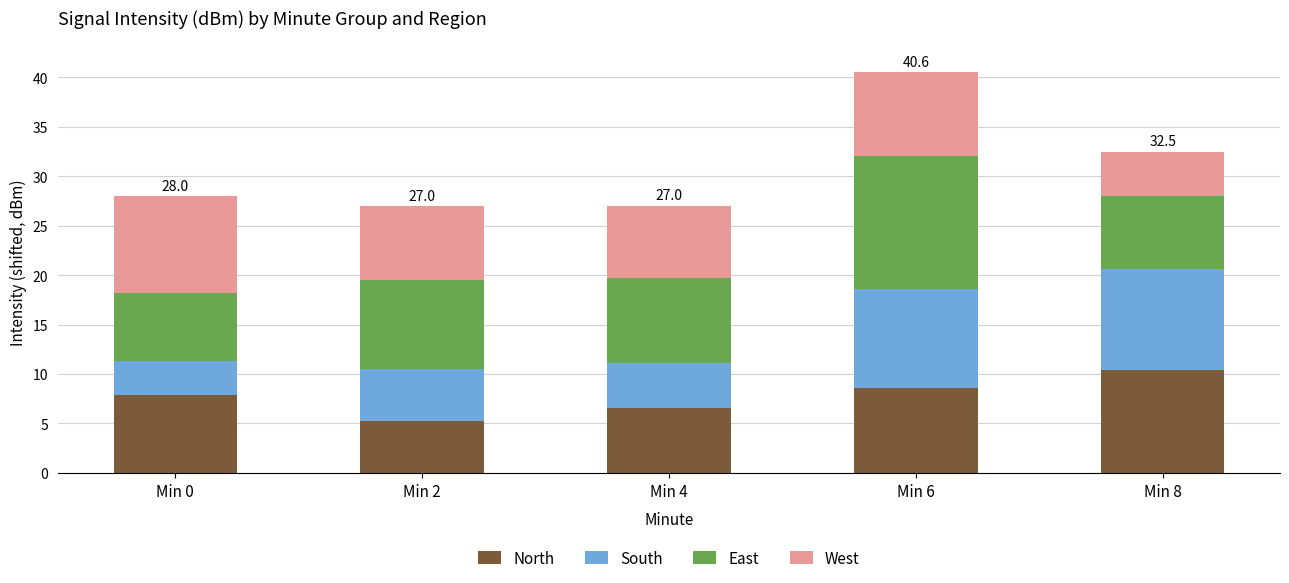

What are all the series names shown in the legend?

North, South, East, West